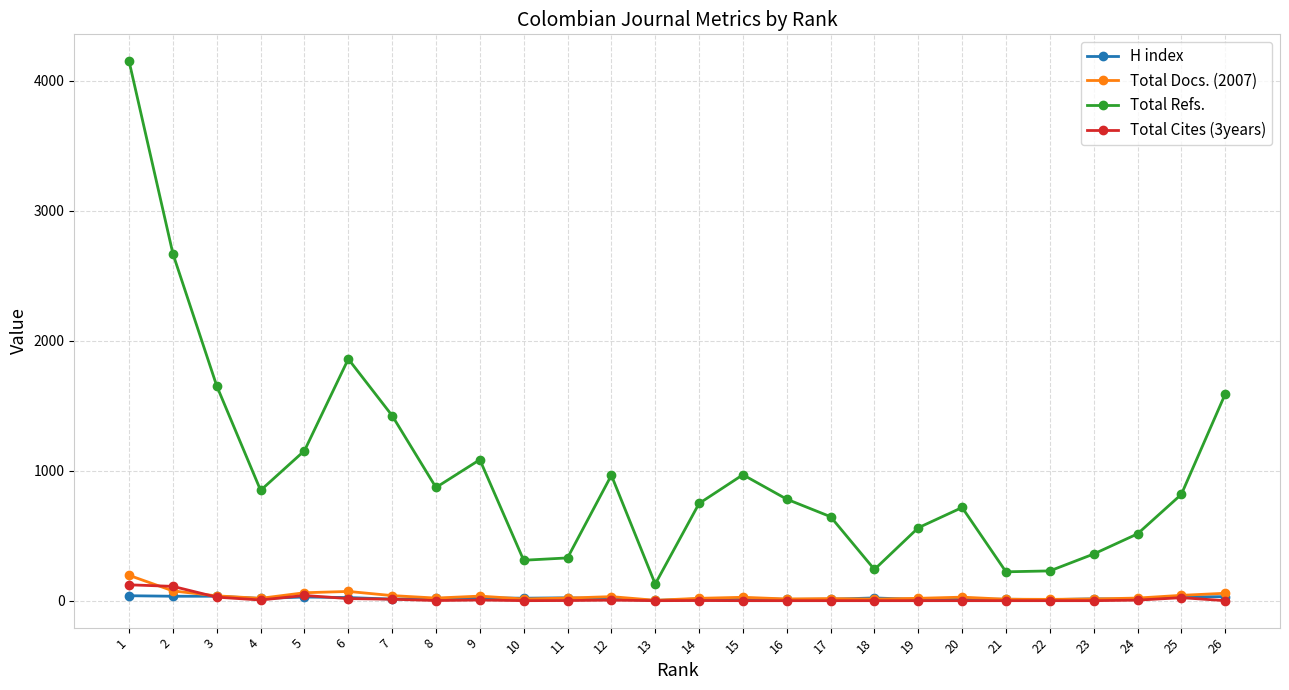

What is the value of the Total Refs. point at the 18th from the left?

240